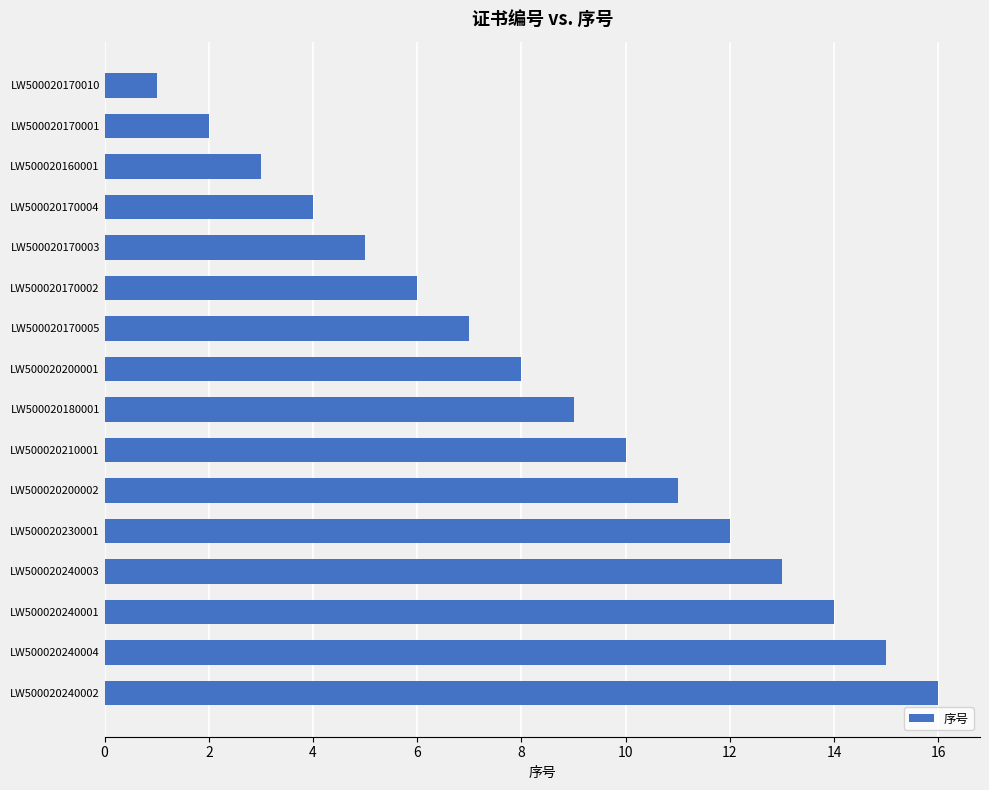

Count the number of data series in this chart.

1